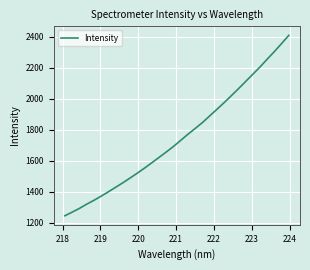

What is the maximum value shown in the chart?

2408.3